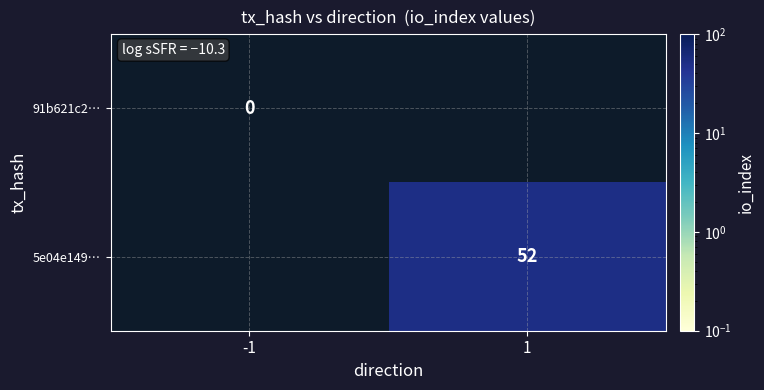

True or false: 5e04e149… has a value of 87 at 1.

False